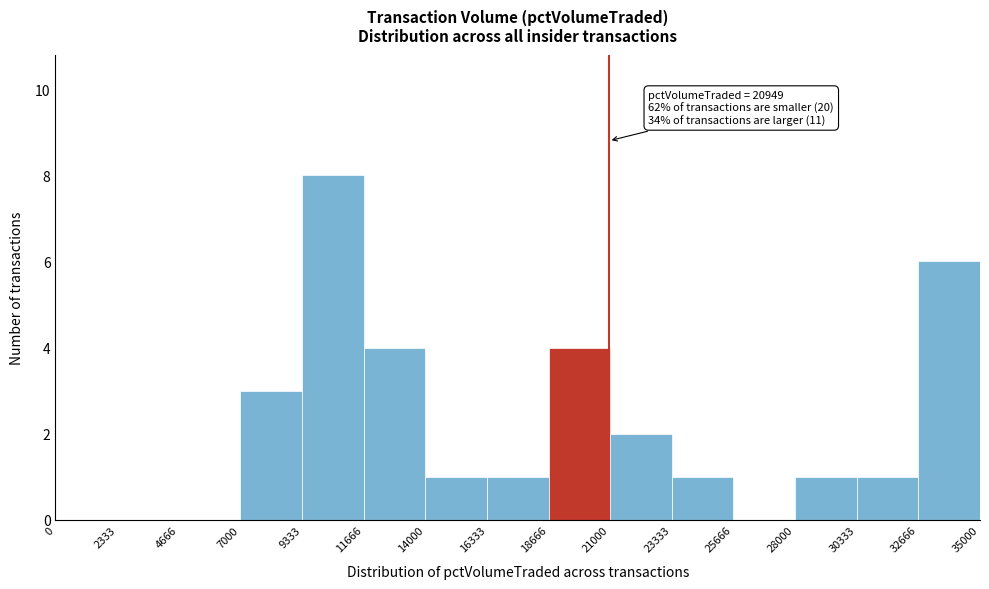

Which range on the x-axis has the tallest bar?

9333 to 11666